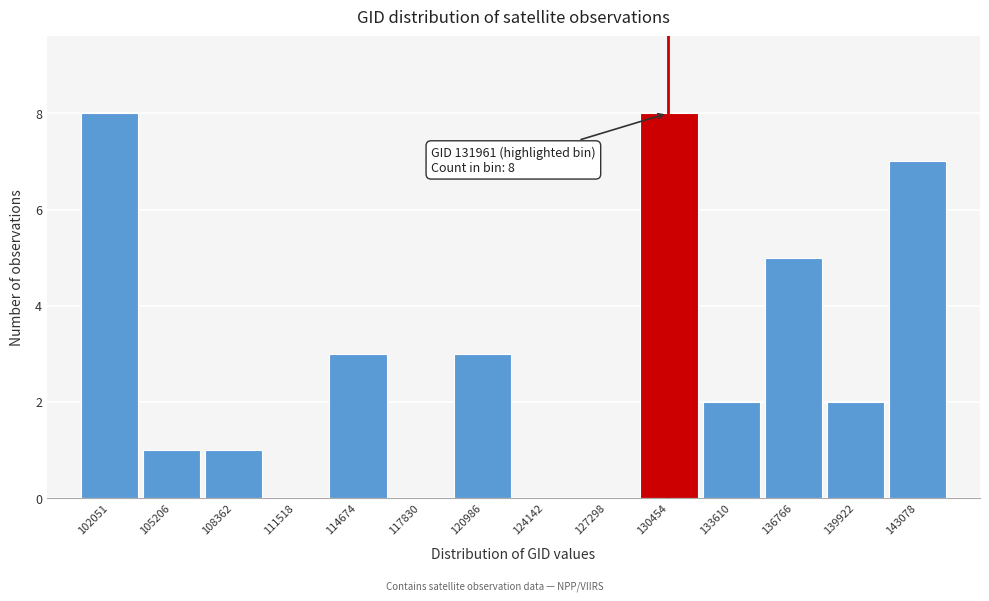

Reading right to left, what are all the values shown in this chart?

143078=7	139922=2	136766=5	133610=2	130454=8	127298=0	124142=0	120986=3	117830=0	114674=3	111518=0	108362=1	105206=1	102051=8